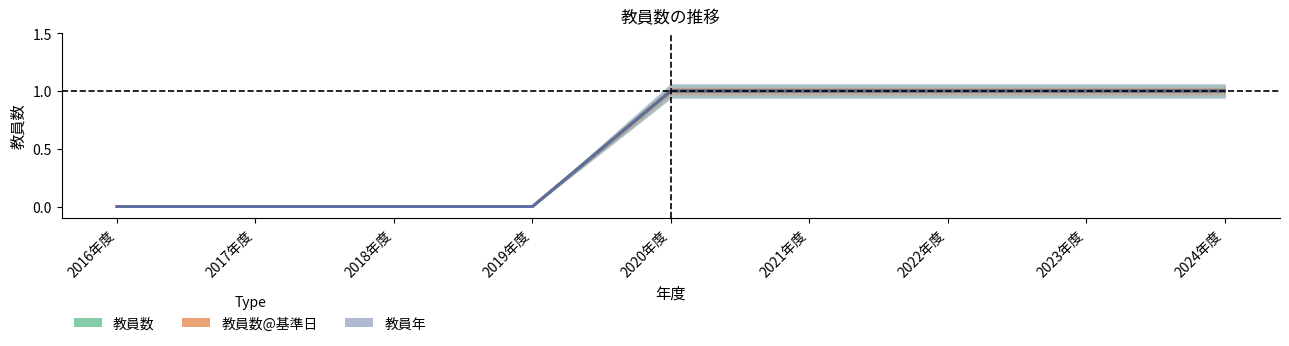

Which category has the highest value in the 教員数 series?

2020年度